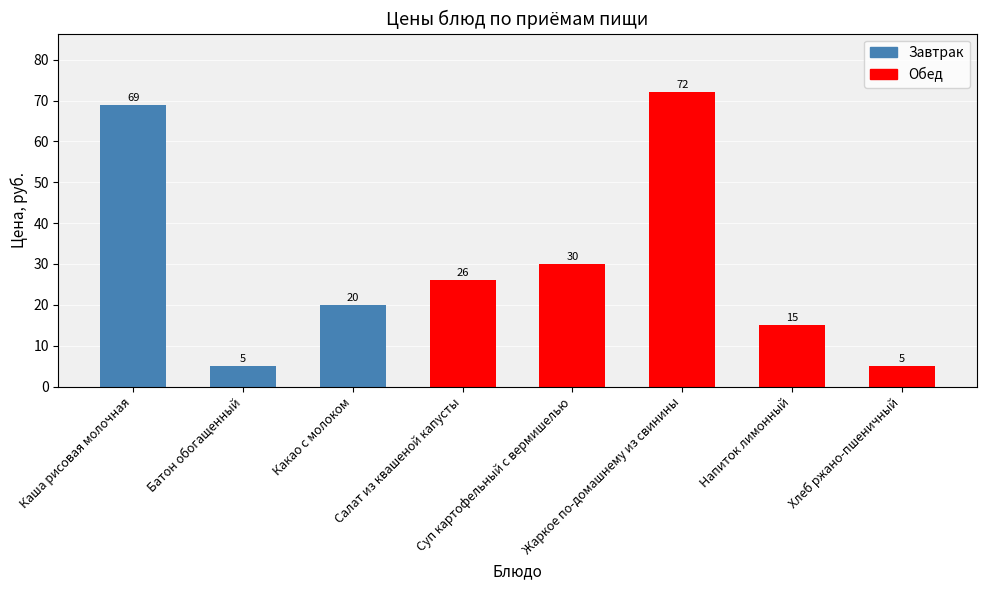

Reading right to left, extract all data points from this chart.

Хлеб ржано-пшеничный=5	Напиток лимонный=15	Жаркое по-домашнему из свинины=72	Суп картофельный с вермишелью=30	Салат из квашеной капусты=26	Какао с молоком=20	Батон обогащенный=5	Каша рисовая молочная=69